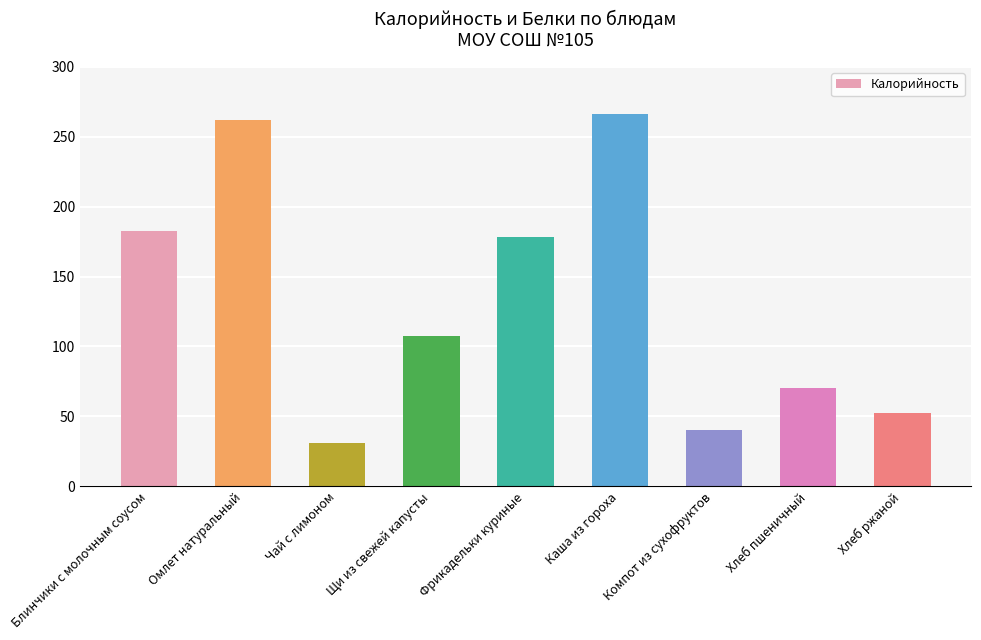

What is the sum of all values?

1190.5